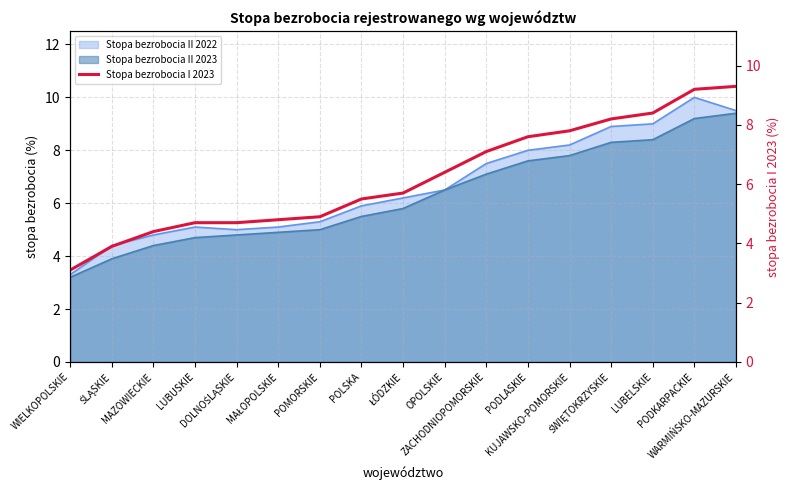

Rank the categories by value from lowest to highest.

WIELKOPOLSKIE, ŚLĄSKIE, MAZOWIECKIE, LUBUSKIE, DOLNOŚLĄSKIE, MAŁOPOLSKIE, POMORSKIE, POLSKA, ŁÓDZKIE, OPOLSKIE, ZACHODNIOPOMORSKIE, PODLASKIE, KUJAWSKO-POMORSKIE, ŚWIĘTOKRZYSKIE, LUBELSKIE, PODKARPACKIE, WARMIŃSKO-MAZURSKIE